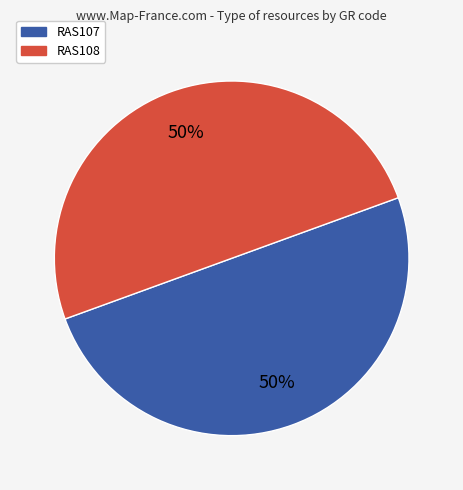

Is it true that RAS108 is 50% of the pie?

True